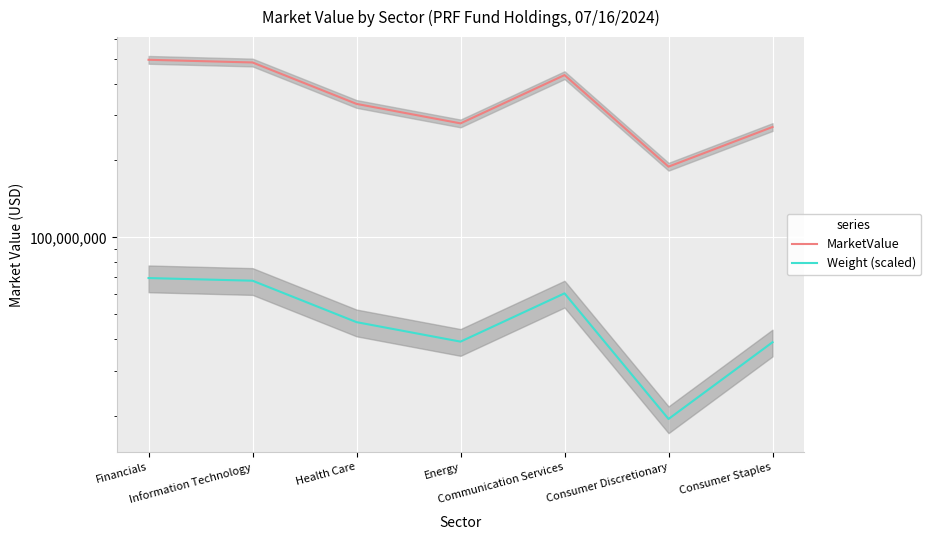

Which label corresponds to the smallest value in the chart?

Consumer Discretionary